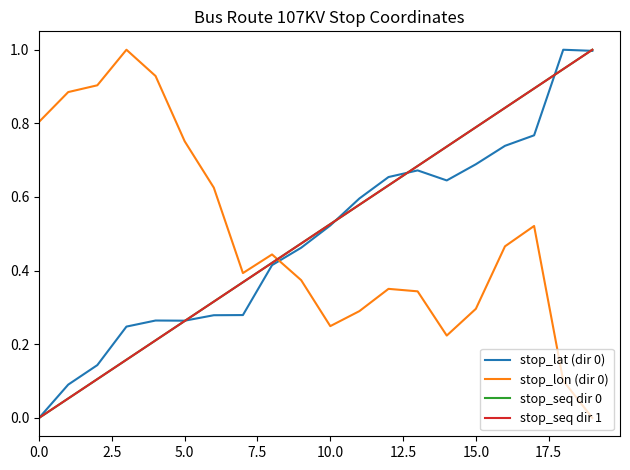

Does the chart display data point markers on the line(s)?

No